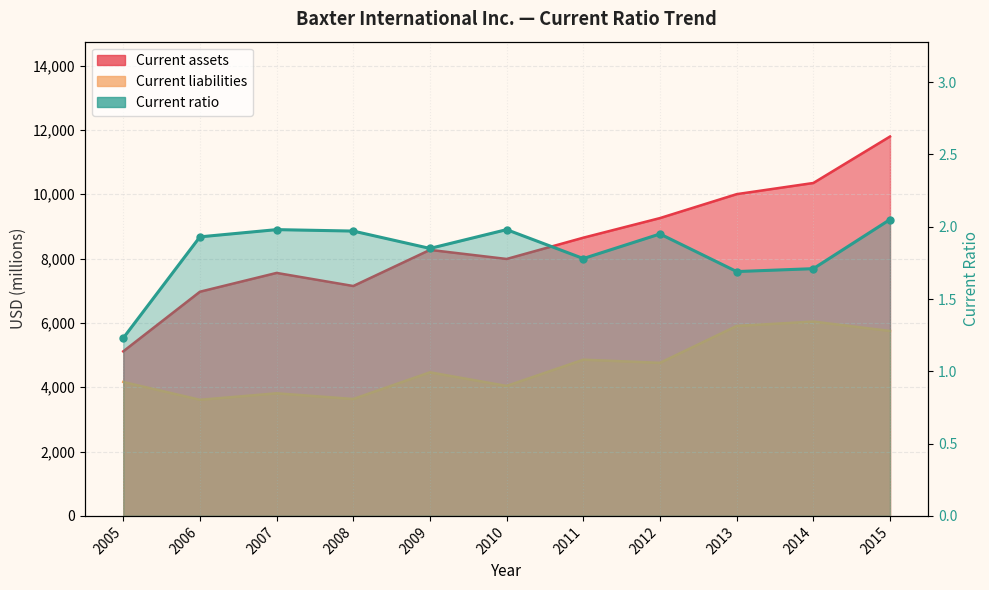

Where is the first local maximum?

2007